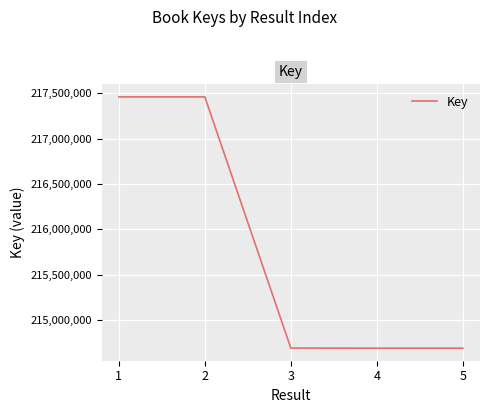

Where does the data first go above 214688517?

1